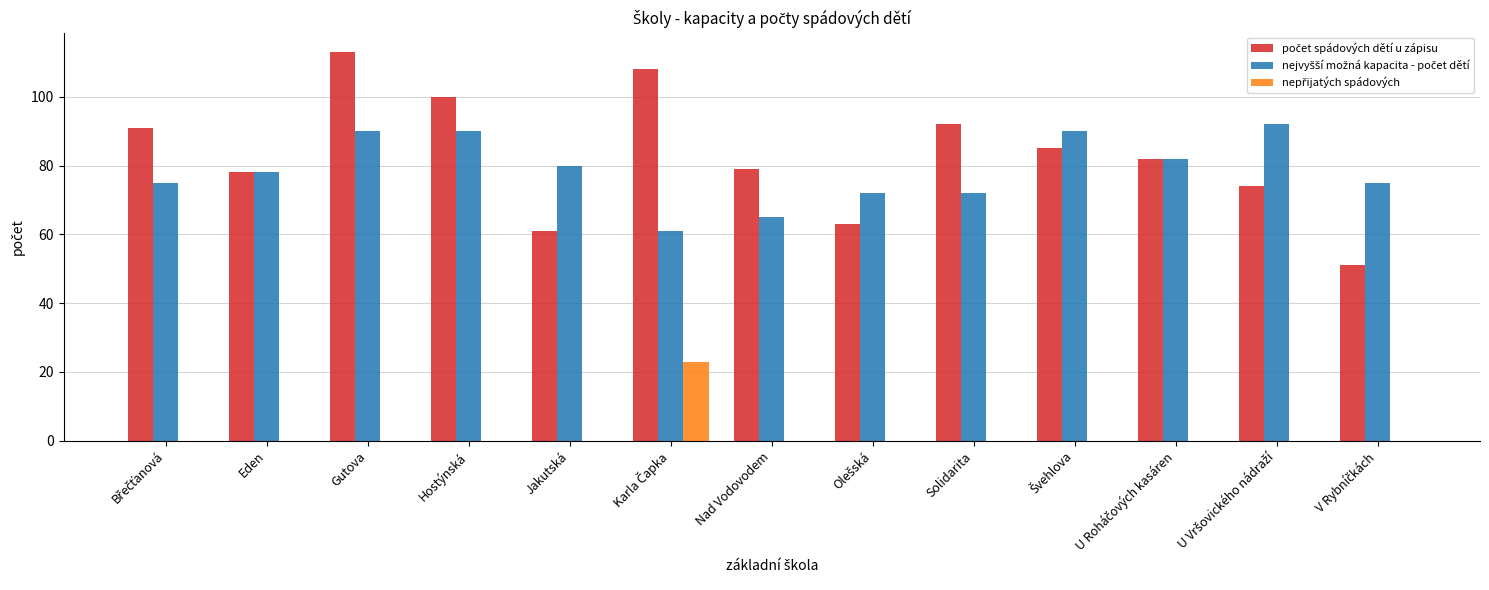

Which category has the highest value across all series?

Gutova